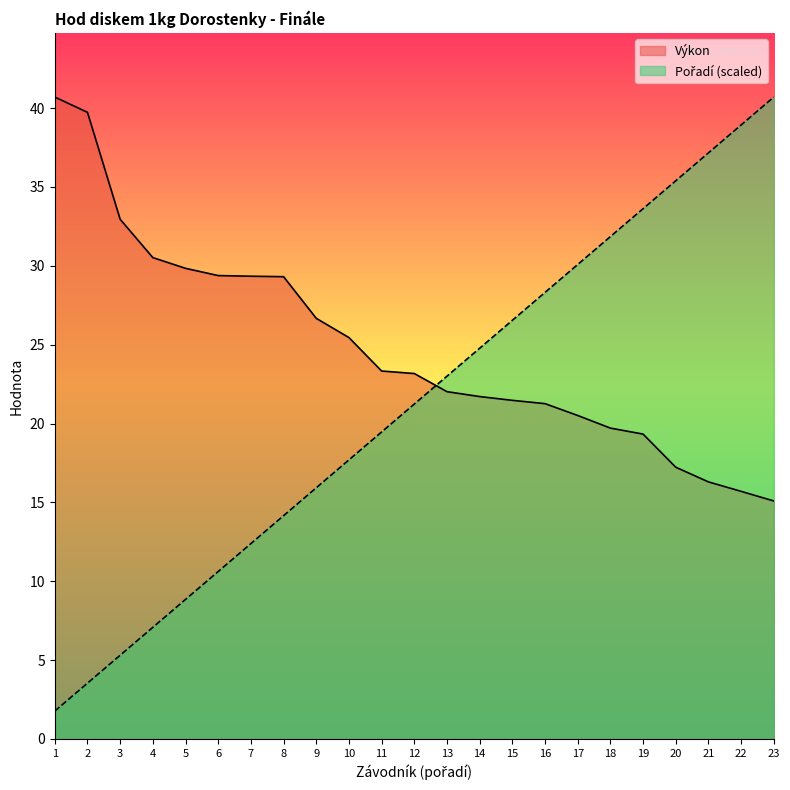

Which category has the highest value in the Výkon series?

1